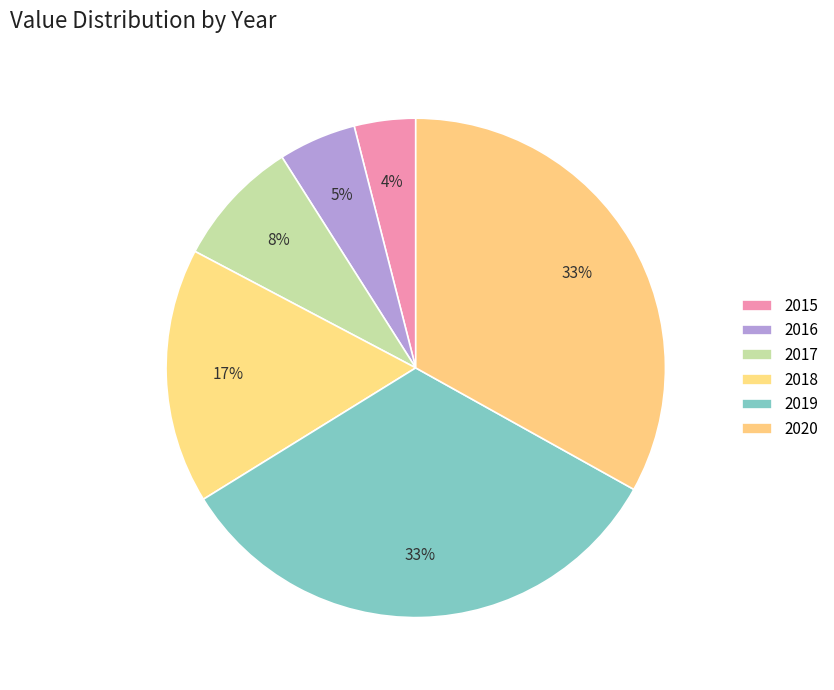

Does any single category account for the majority?

No